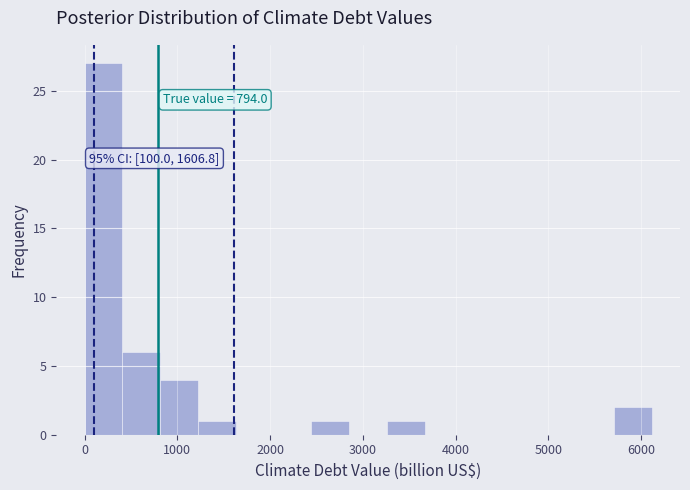

Over which range of the x-axis is the bar tallest?

0 to 400